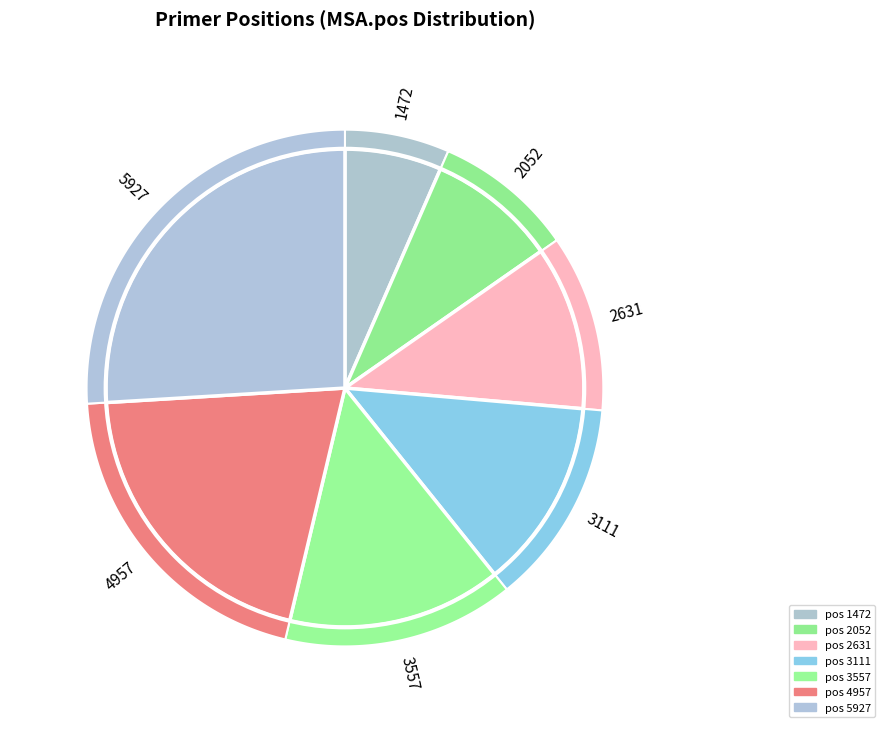

Count the number of slices in the pie.

7